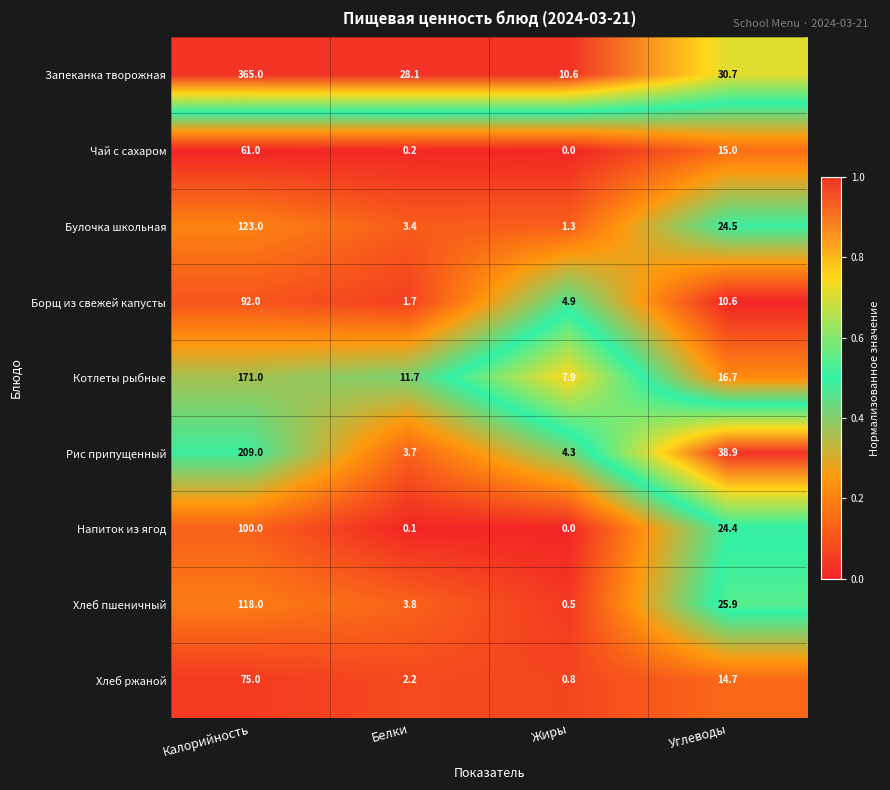

At Белки, list the series in order from smallest to largest.

Напиток из ягод, Чай с сахаром, Борщ из свежей капусты, Хлеб ржаной, Булочка школьная, Рис припущенный, Хлеб пшеничный, Котлеты рыбные, Запеканка творожная